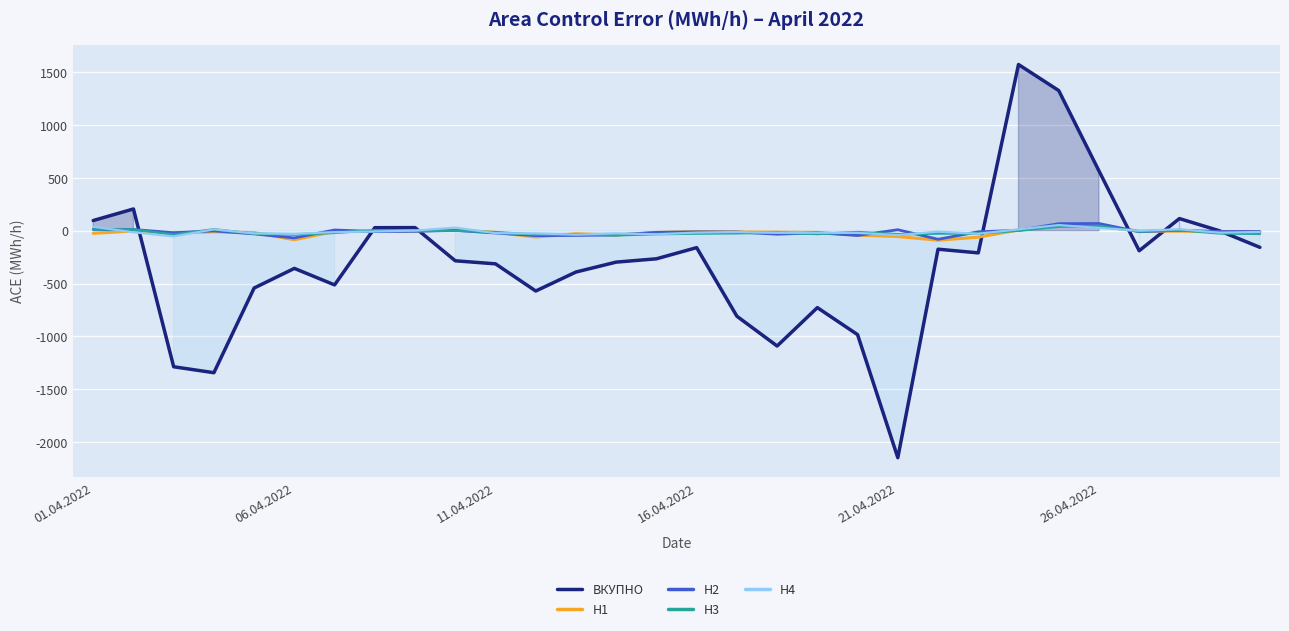

True or false: H3 and H2 cross at least once.

True